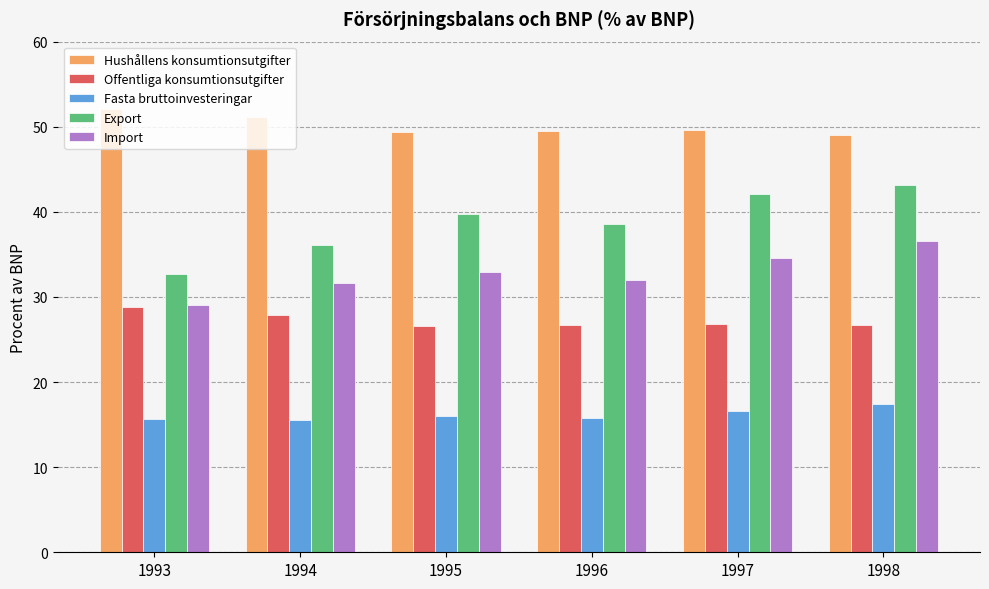

How many values in the Export series exceed 39?

3